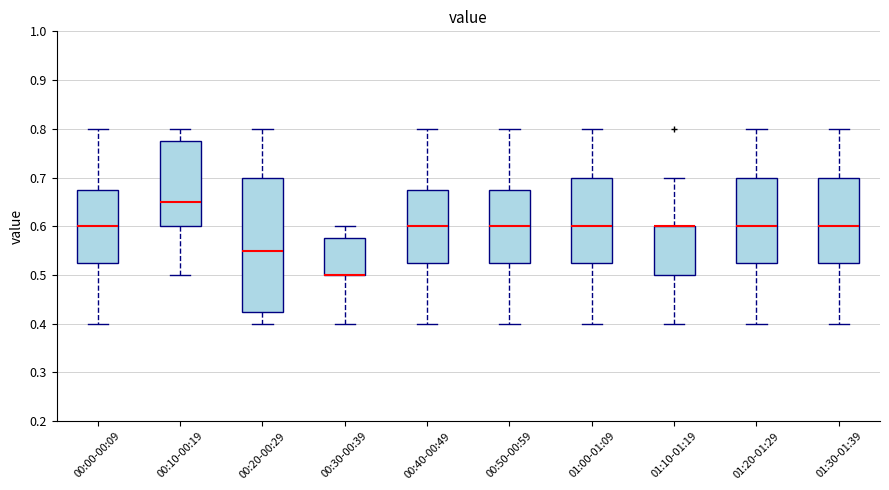

Which box is the tallest, from its lower edge to its upper edge?

00:20-00:29